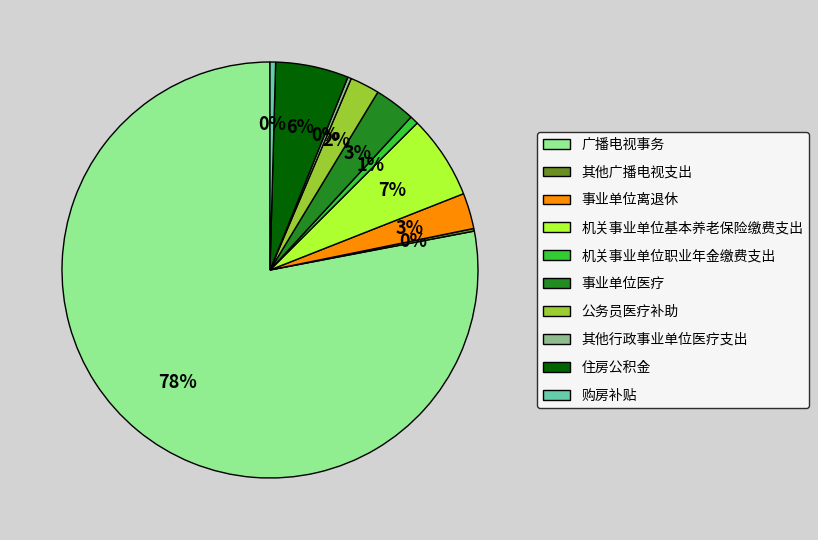

Combined, do 广播电视事务 and 机关事业单位基本养老保险缴费支出 account for over 50%?

Yes